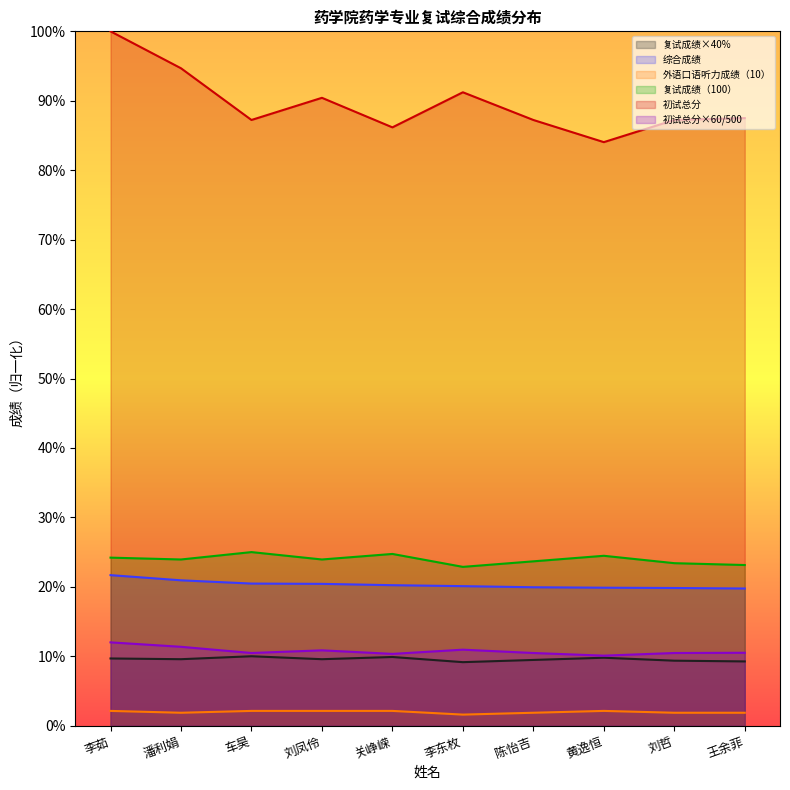

What is the difference between the highest and lowest values at 关峥嵘?

84.0